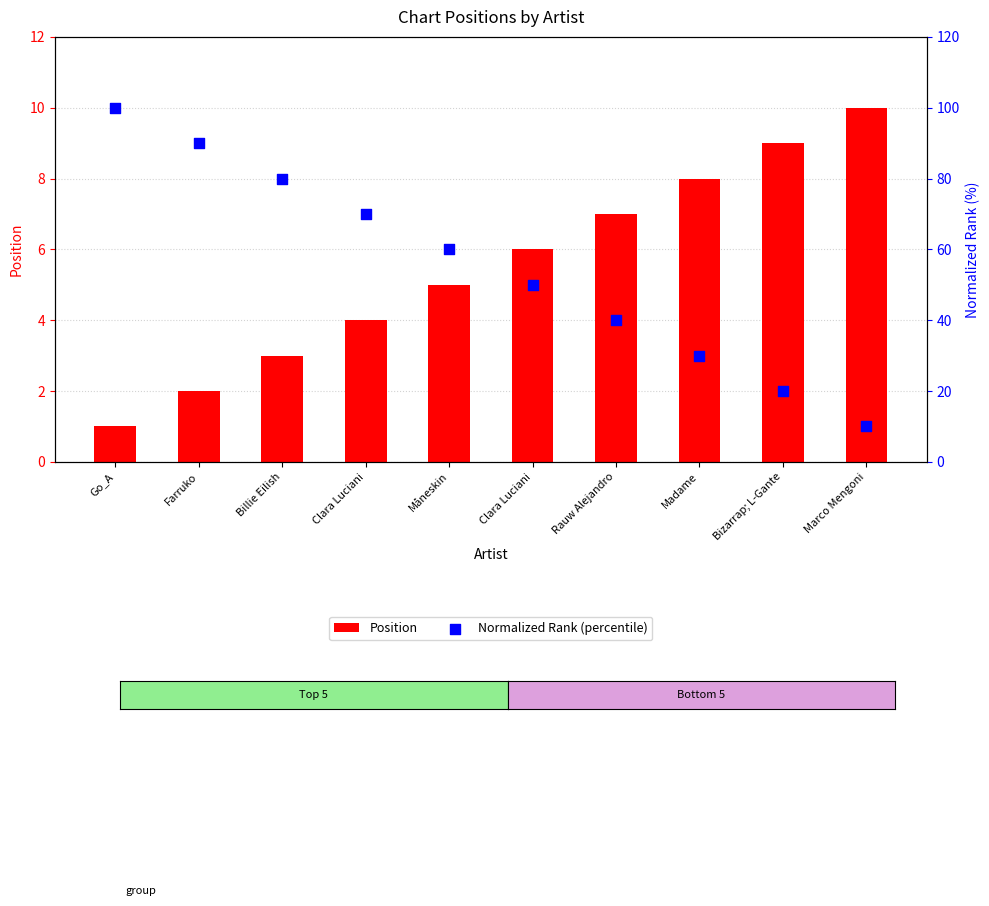

Which series has the largest total across all categories?

Normalized Rank (percentile)